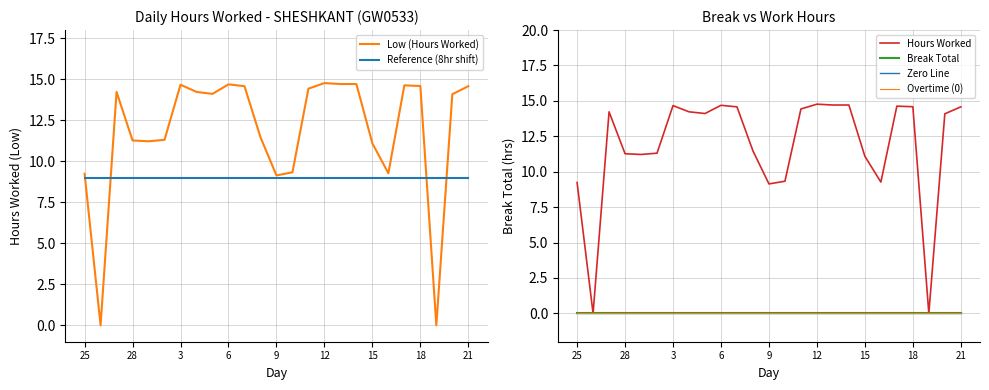

Between 3 and 12, which series saw the biggest shift?

Low (Hours Worked)